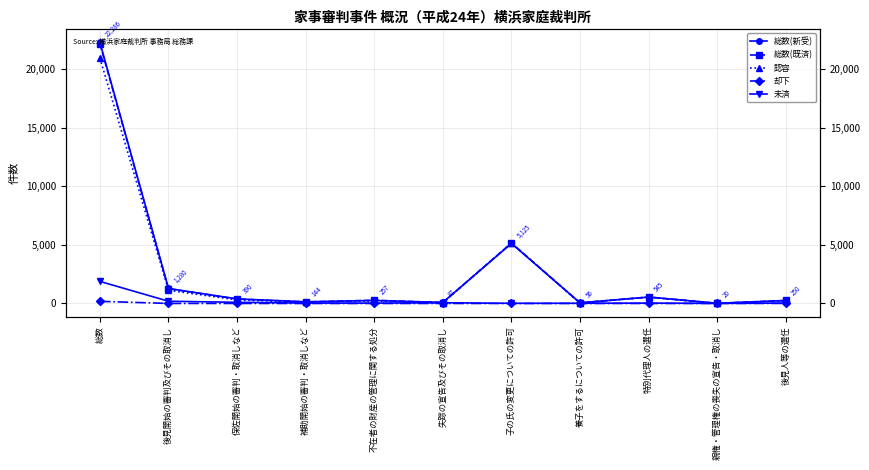

In 却下, how many points are higher than both neighbors (excluding endpoints)?

1